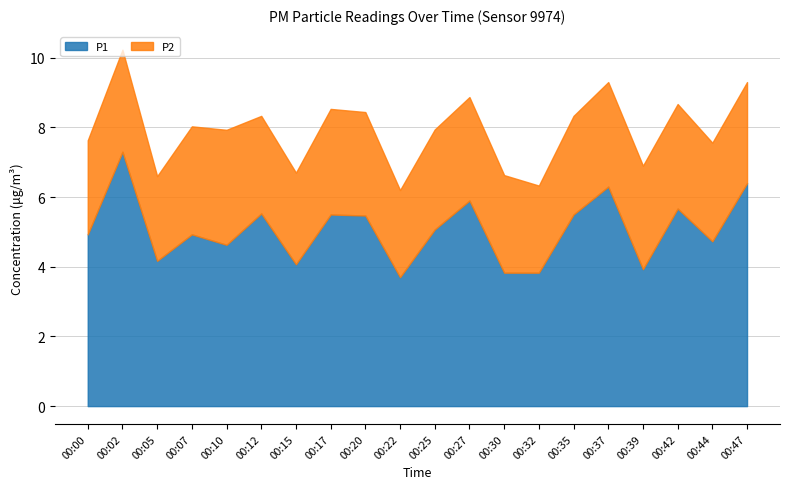

In P1, how many points are higher than both neighbors (excluding endpoints)?

7